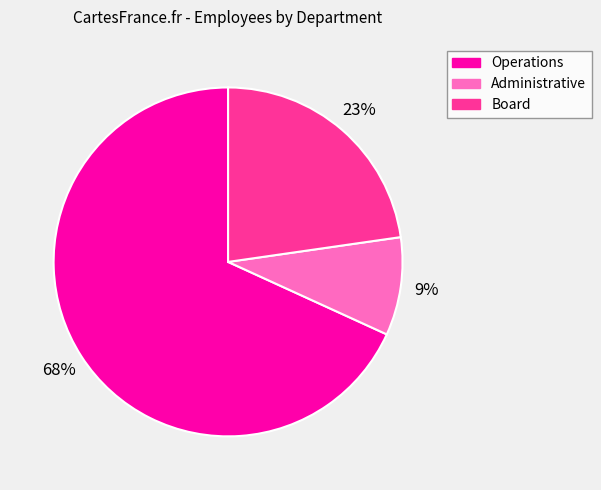

To the nearest percent, what is the difference between the Board and Operations slice percentages?

45%